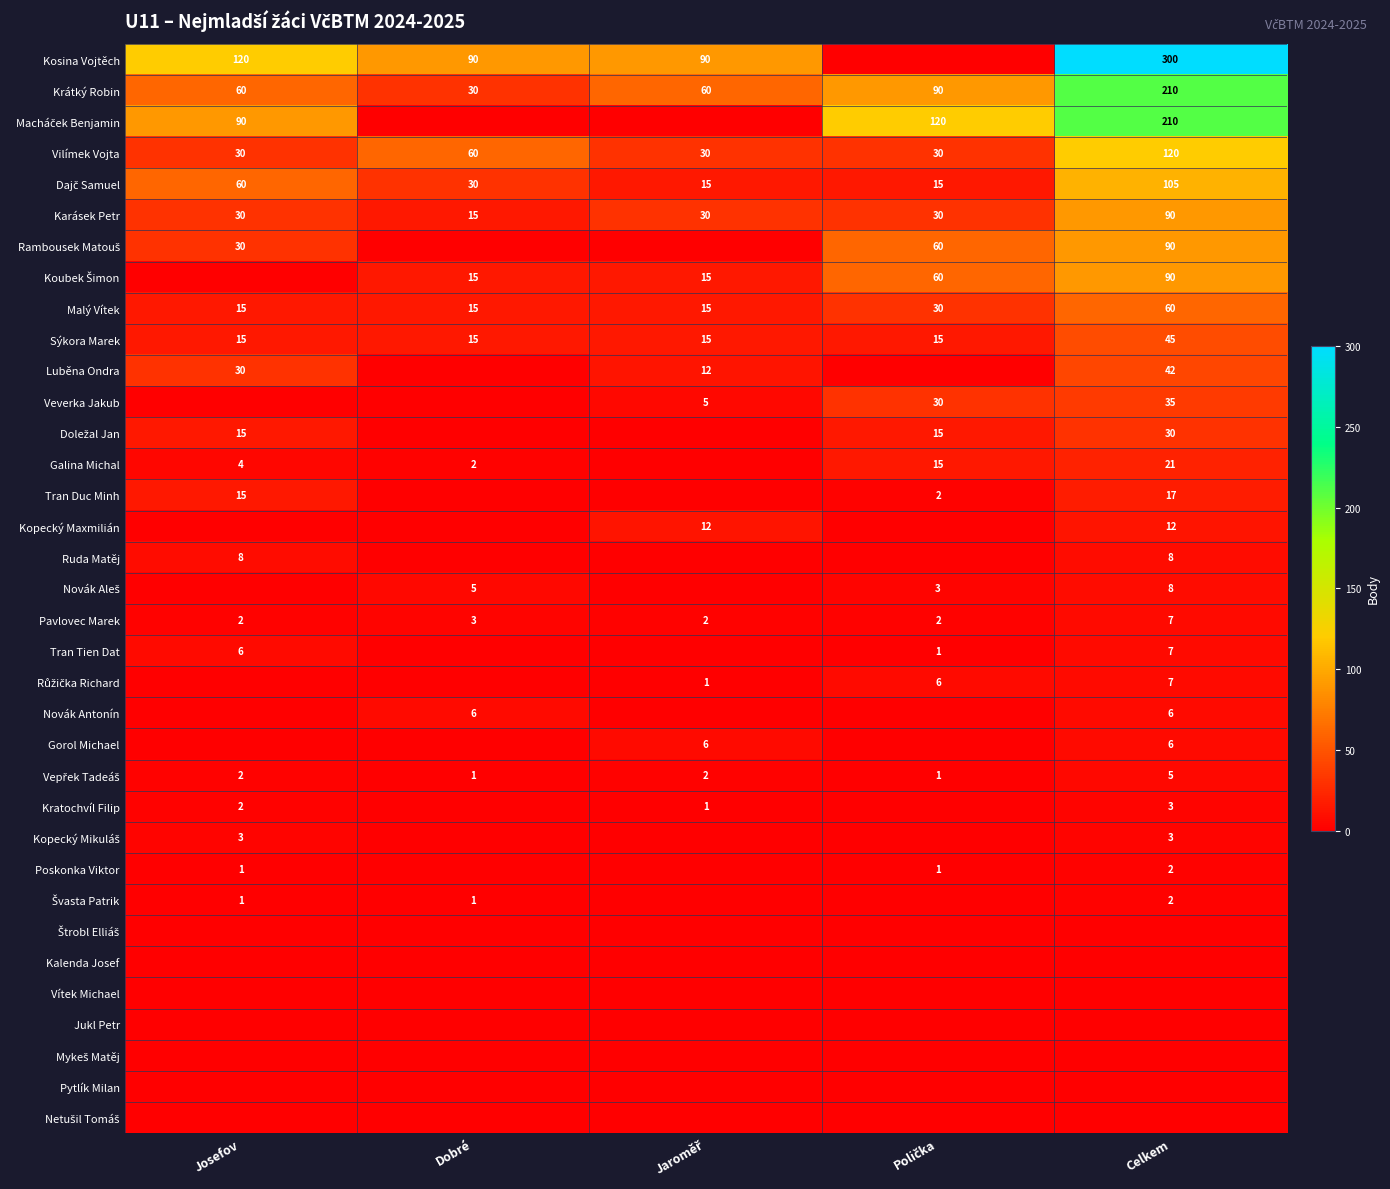

What is the total value across all series at Jaroměř?

311